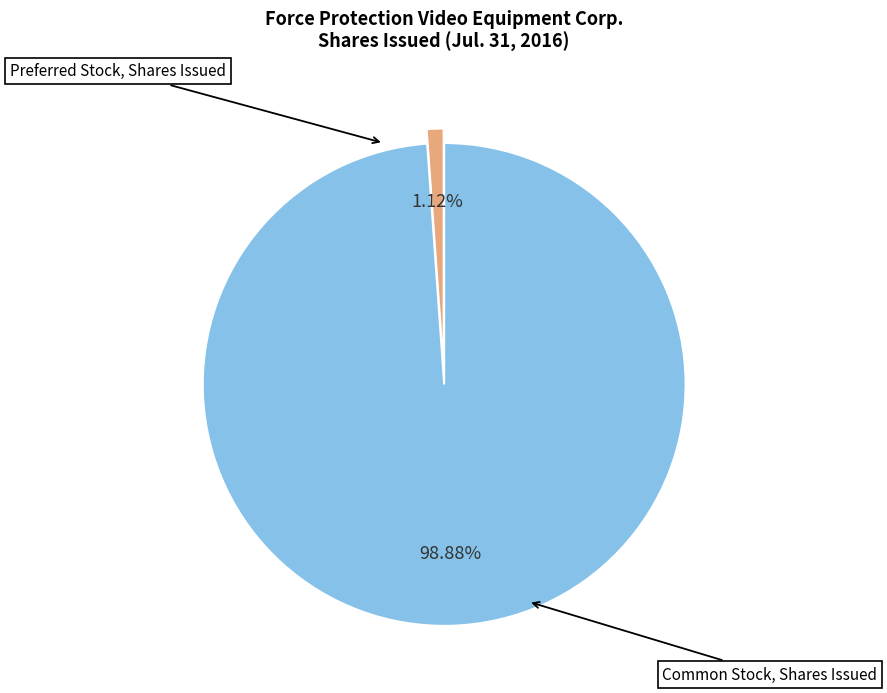

Is there any slice that represents more than half of the pie?

Yes